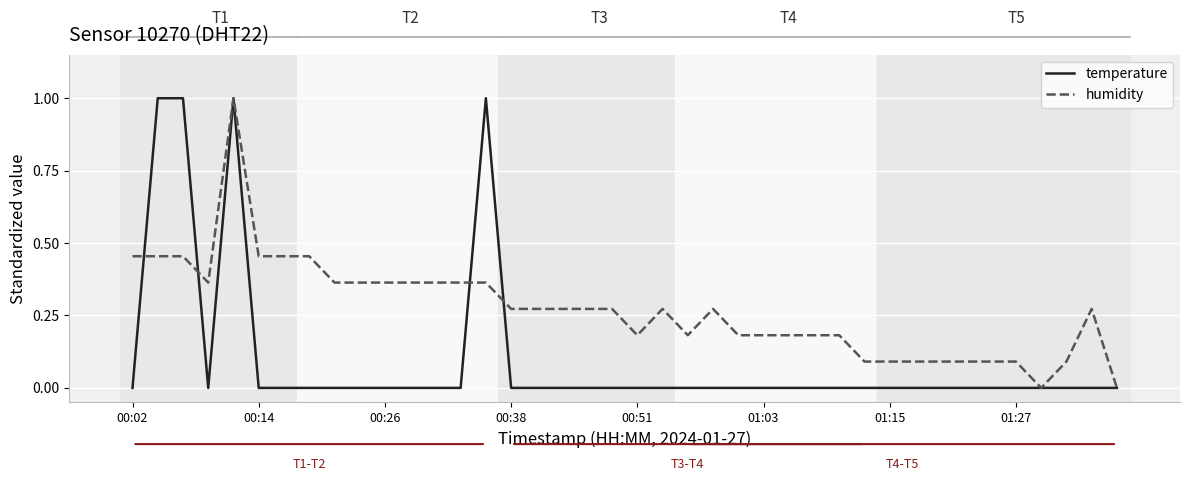

What is the average value of the temperature series?

0.1